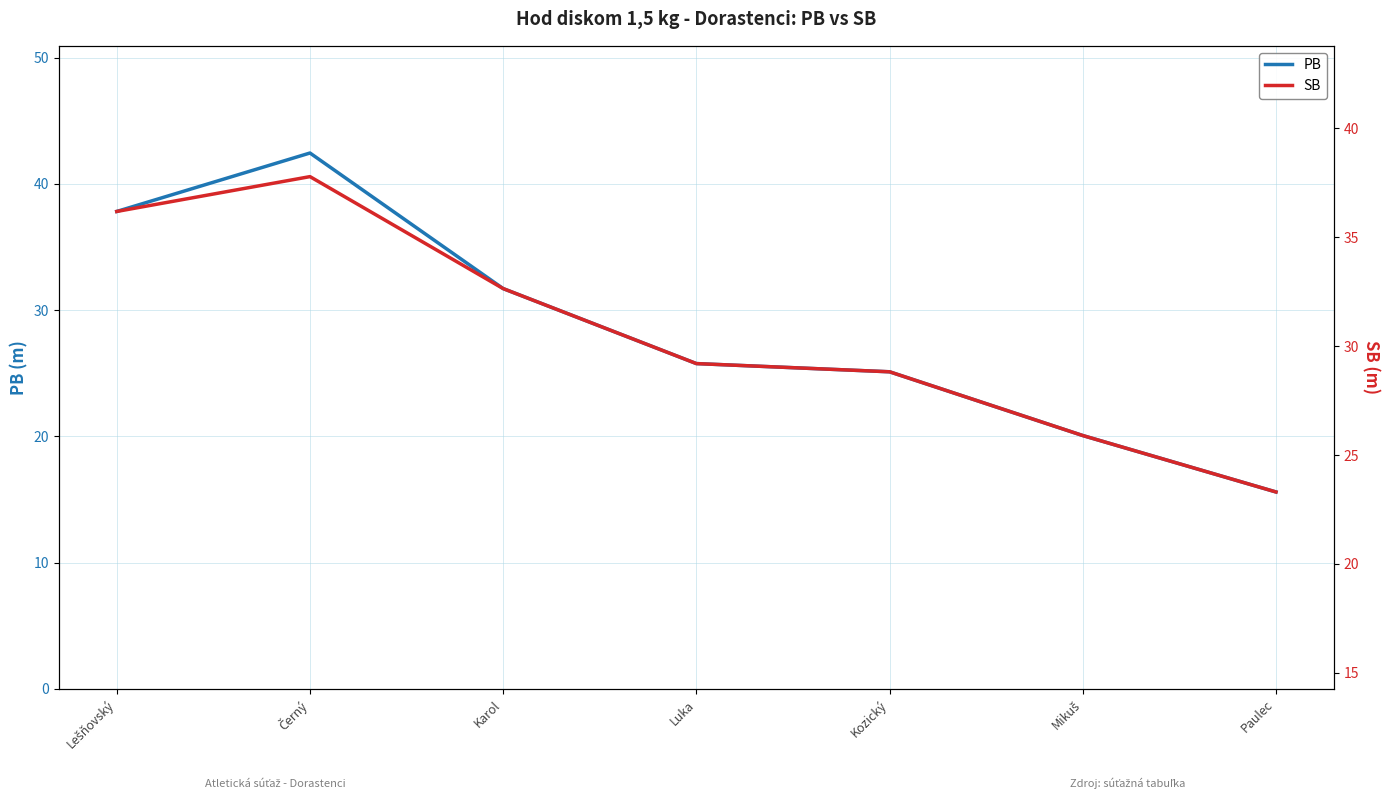

Which series has the largest range (max minus min)?

PB